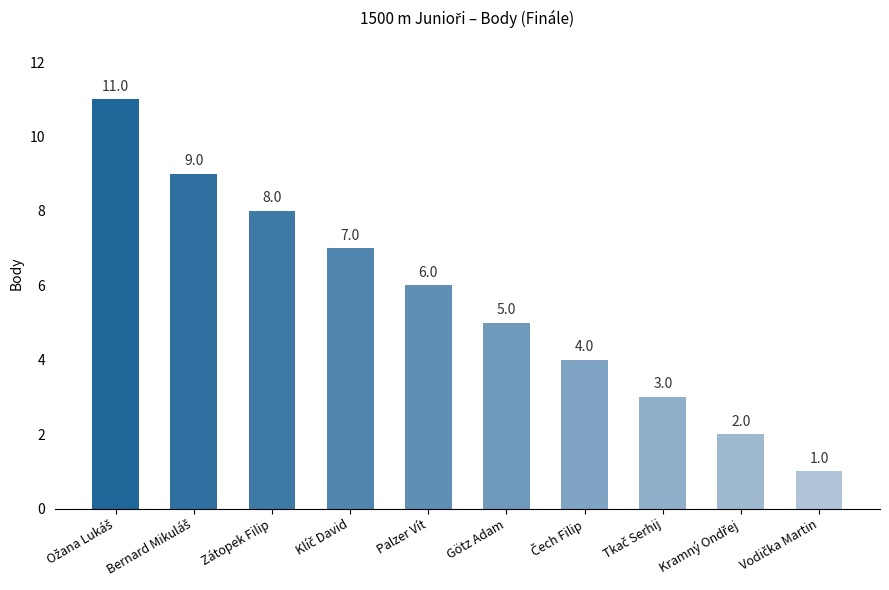

True or false: the data shows 5 at Götz Adam.

True